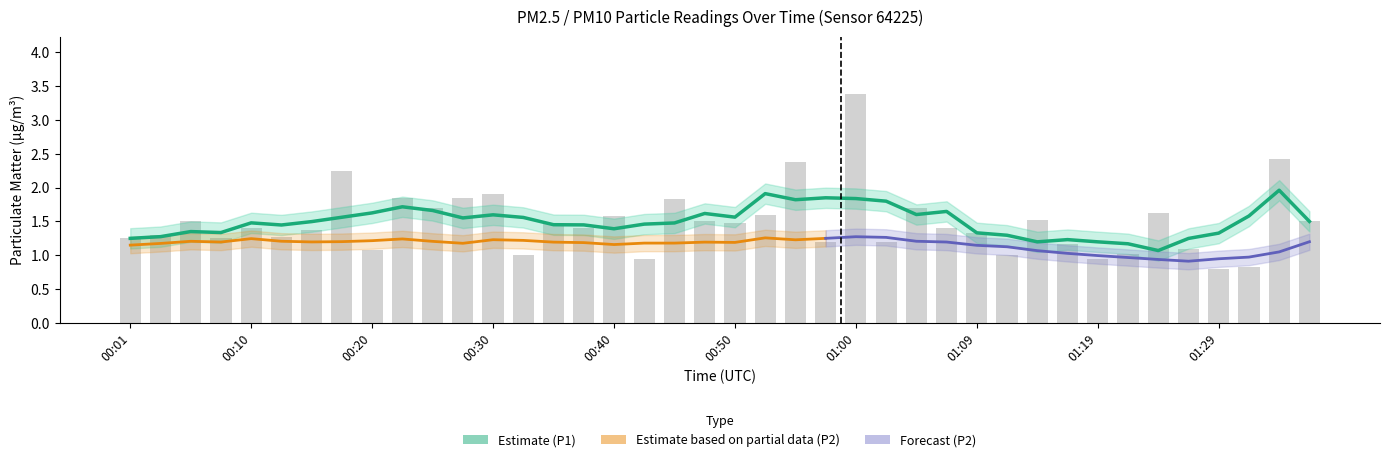

What is the label of the 7th bar from the right?

01:22